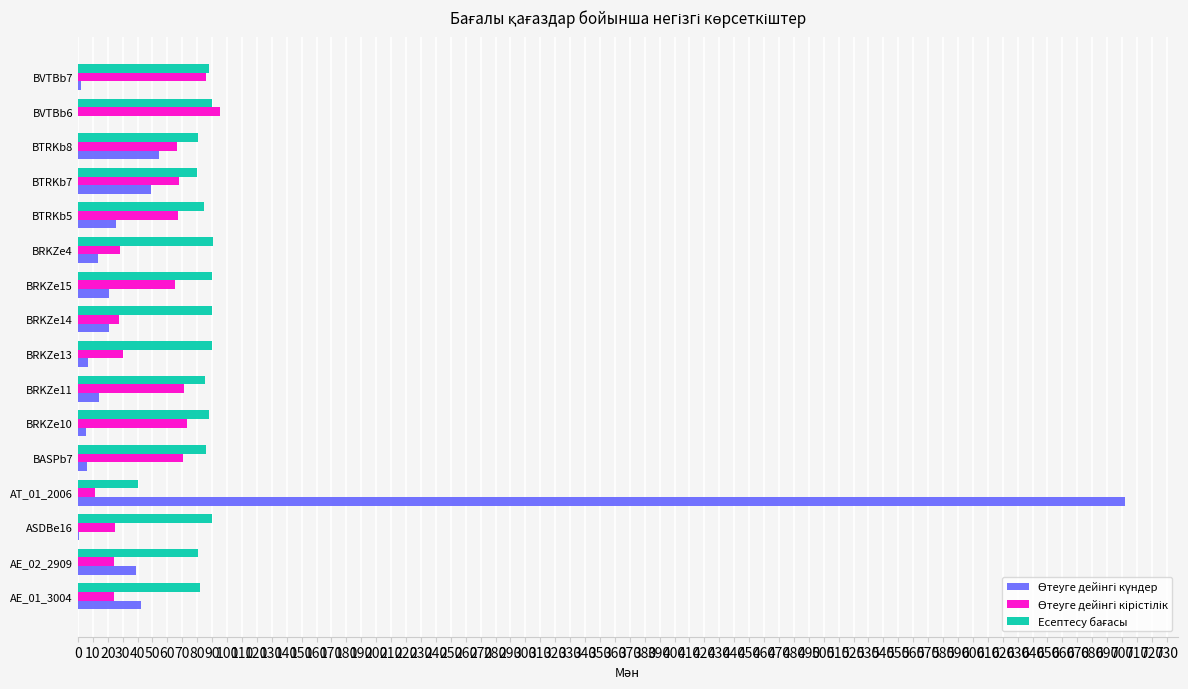

At which category is the sum across all series the highest?

AT_01_2006